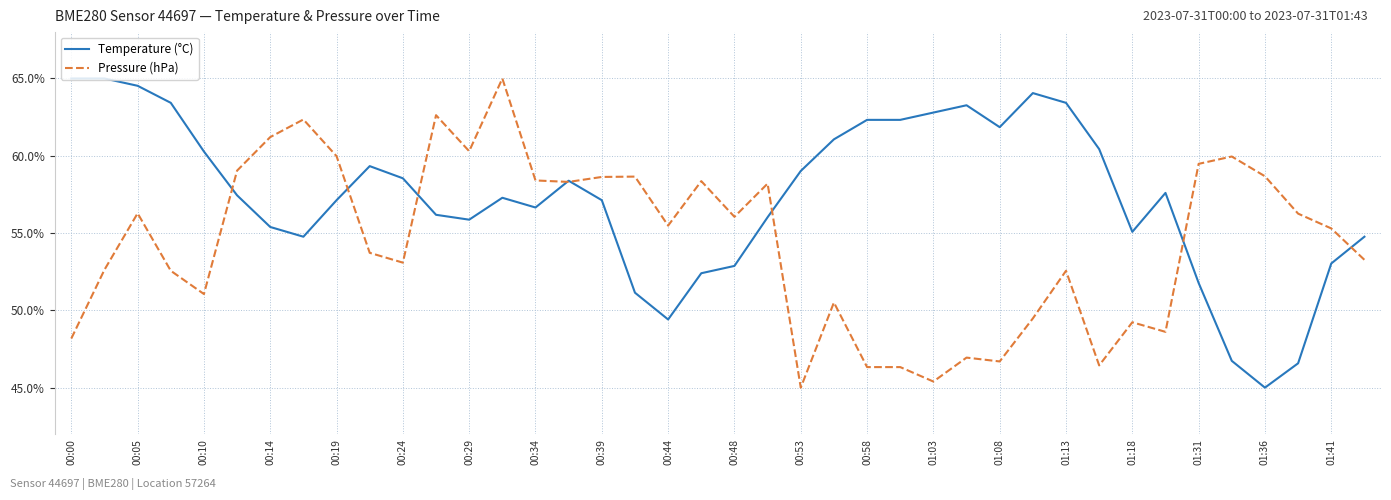

Which series has the largest total across all categories?

Temperature (°C)